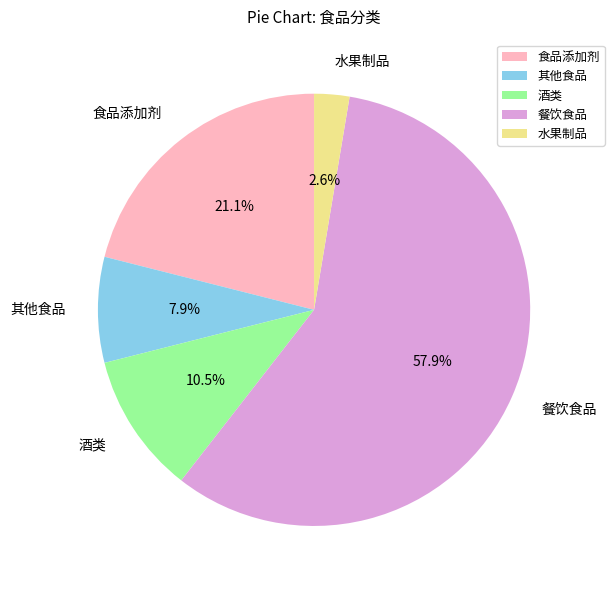

To the nearest percent, what is the difference between the 其他食品 and 水果制品 slice percentages?

5%